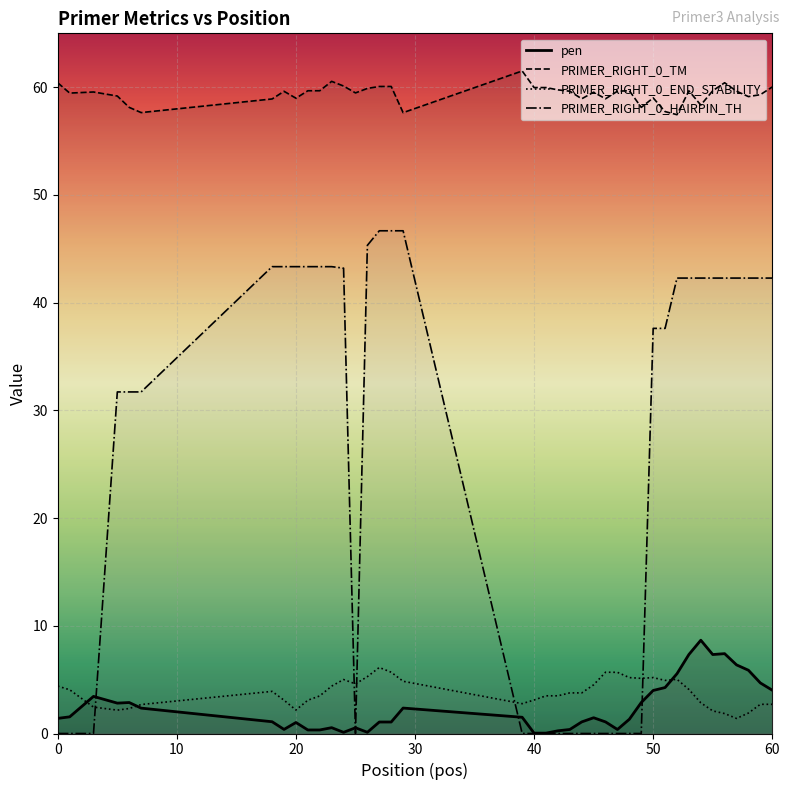

At which label is PRIMER_RIGHT_0_TM closest to 59?

50